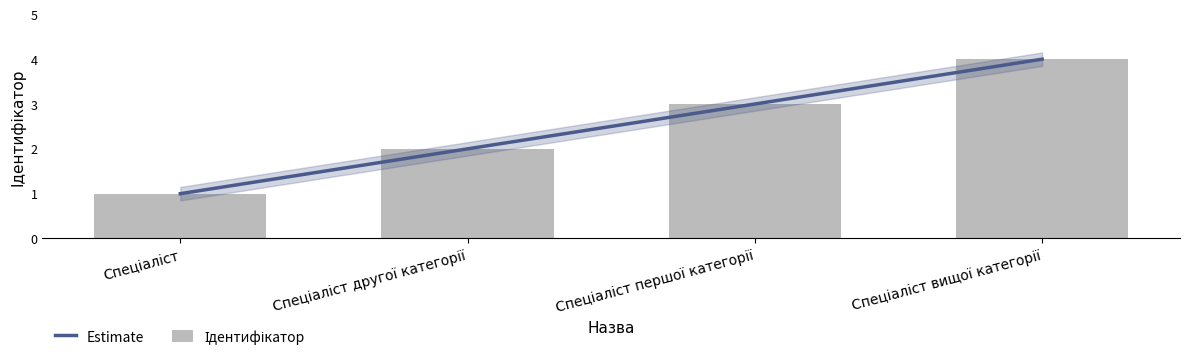

Is it true that the value at Спеціаліст другої категорії is 4?

False